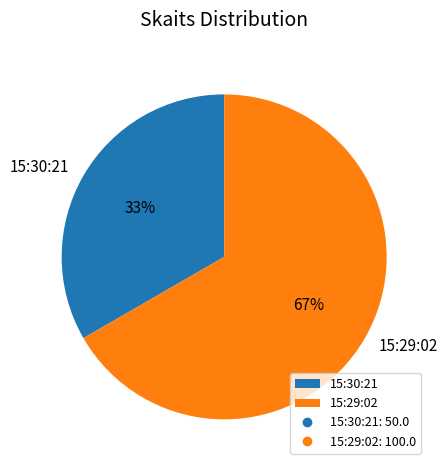

Which has a higher value, 15:30:21 or 15:29:02?

15:29:02